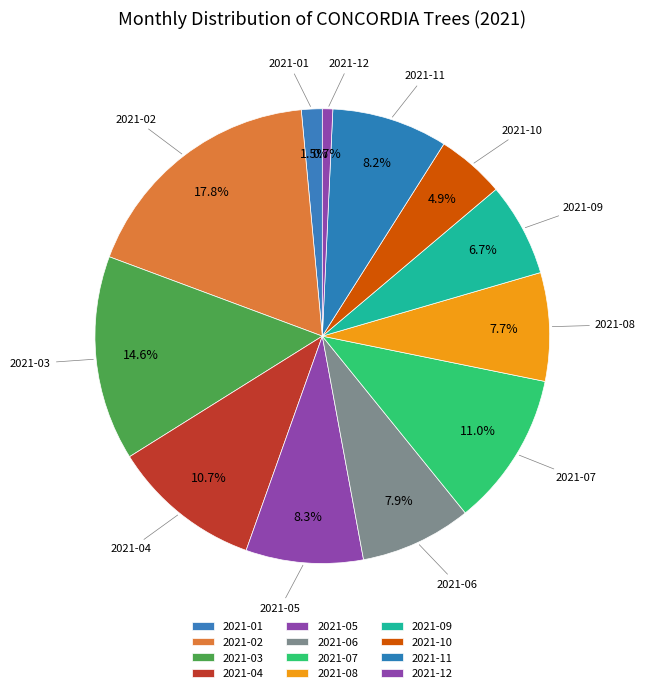

Which has a higher value, 2021-01 or 2021-02?

2021-02